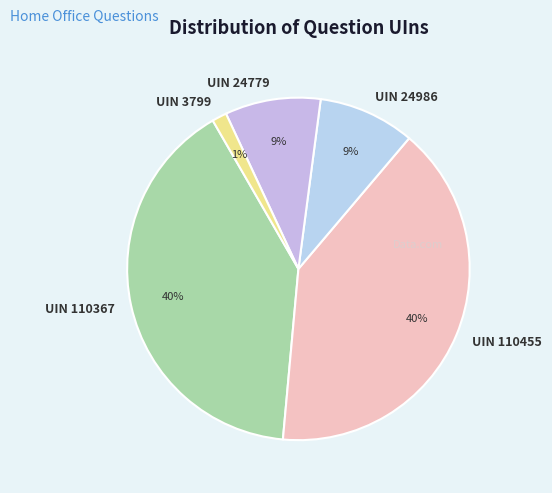

To the nearest percent, what is the difference between the largest and smallest slice percentages?

39%